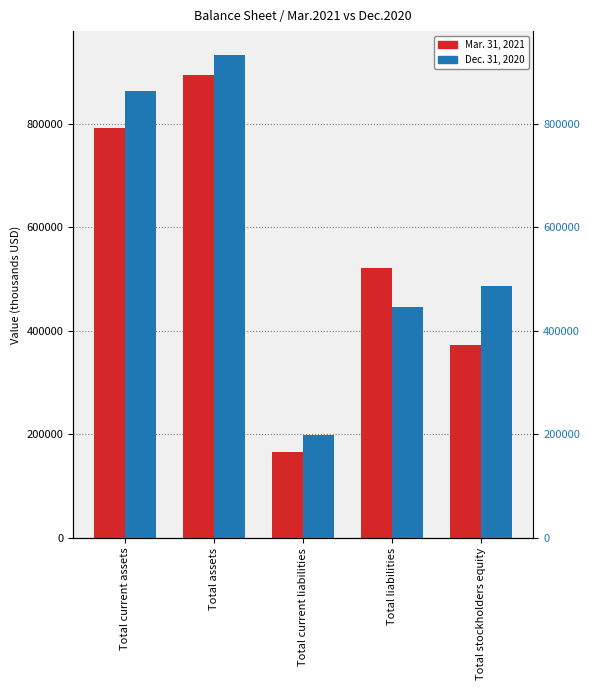

What is the value of the Dec. 31, 2020 bar at the 2nd from the left?

932153